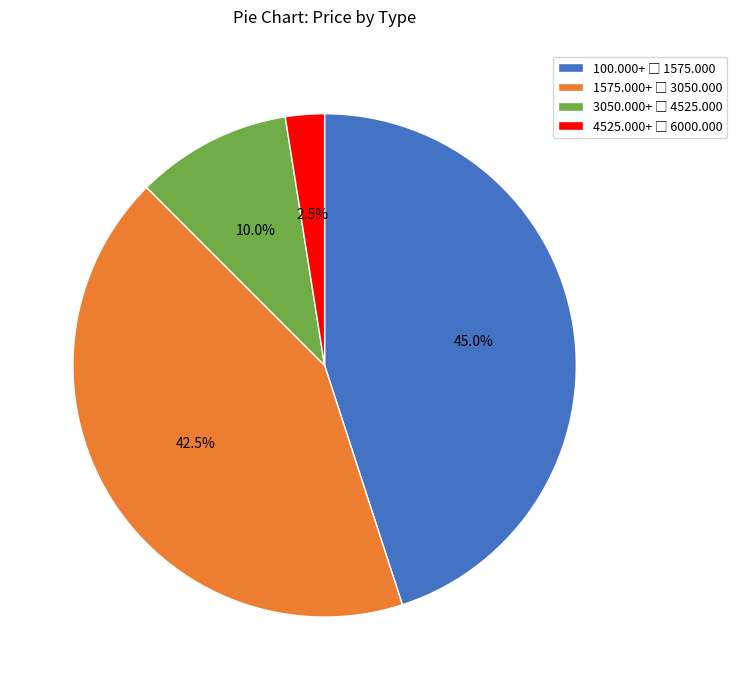

Does any single category account for the majority?

No